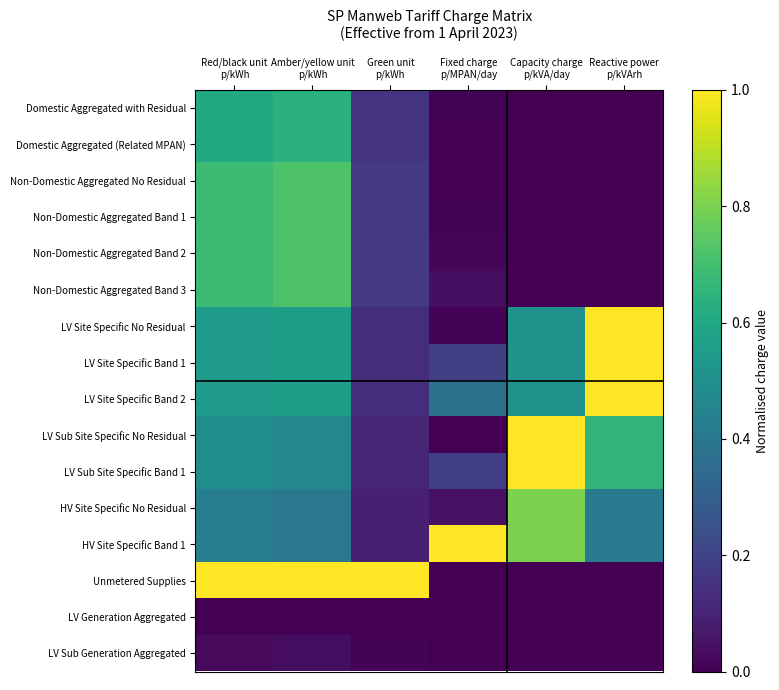

What is the total value across all series at Green unit
p/kWh?

2.8